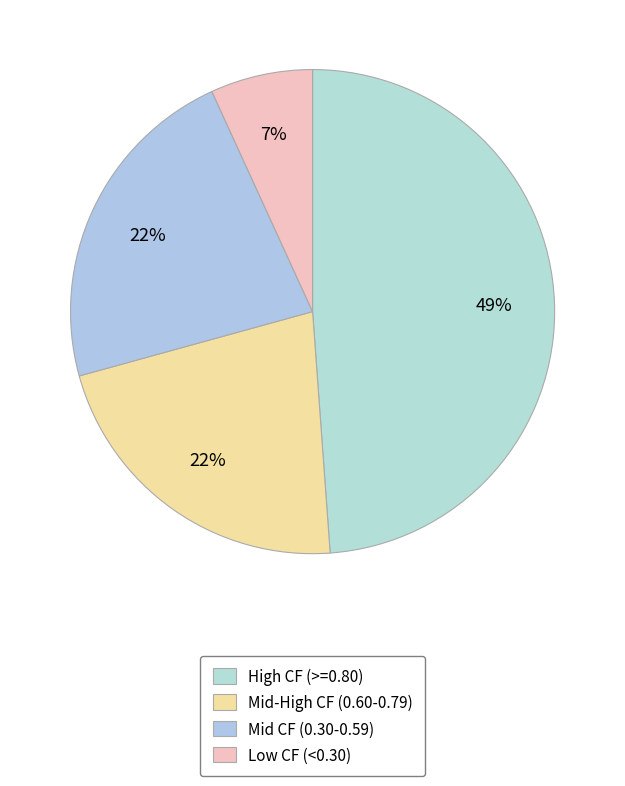

Is there a majority slice in this chart?

No